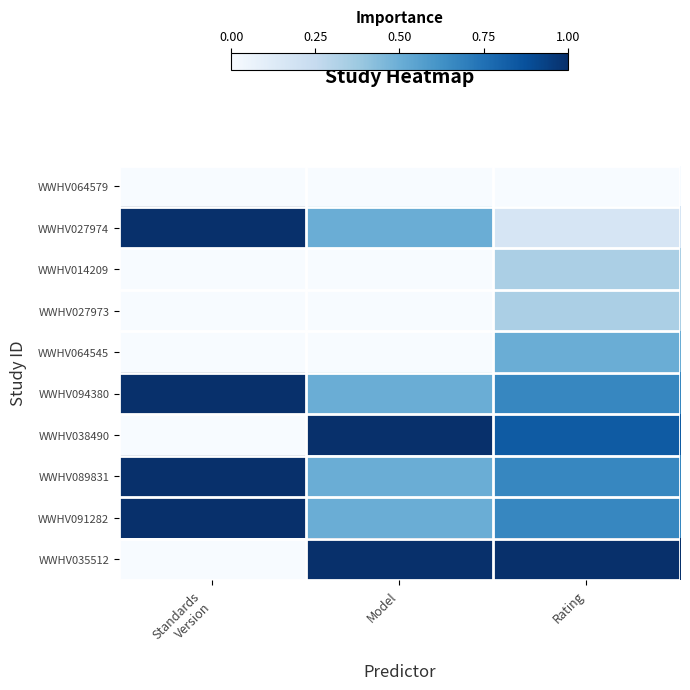

Reading right to left, extract all data points from this chart.

WWHV064579: Rating=0.0	Model=0.0	Standards
Version=0.0
WWHV027974: Rating=0.2	Model=0.5	Standards
Version=1.0
WWHV014209: Rating=0.3	Model=0.0	Standards
Version=0.0
WWHV027973: Rating=0.3	Model=0.0	Standards
Version=0.0
WWHV064545: Rating=0.5	Model=0.0	Standards
Version=0.0
WWHV094380: Rating=0.7	Model=0.5	Standards
Version=1.0
WWHV038490: Rating=0.8	Model=1.0	Standards
Version=0.0
WWHV089831: Rating=0.7	Model=0.5	Standards
Version=1.0
WWHV091282: Rating=0.7	Model=0.5	Standards
Version=1.0
WWHV035512: Rating=1.0	Model=1.0	Standards
Version=0.0